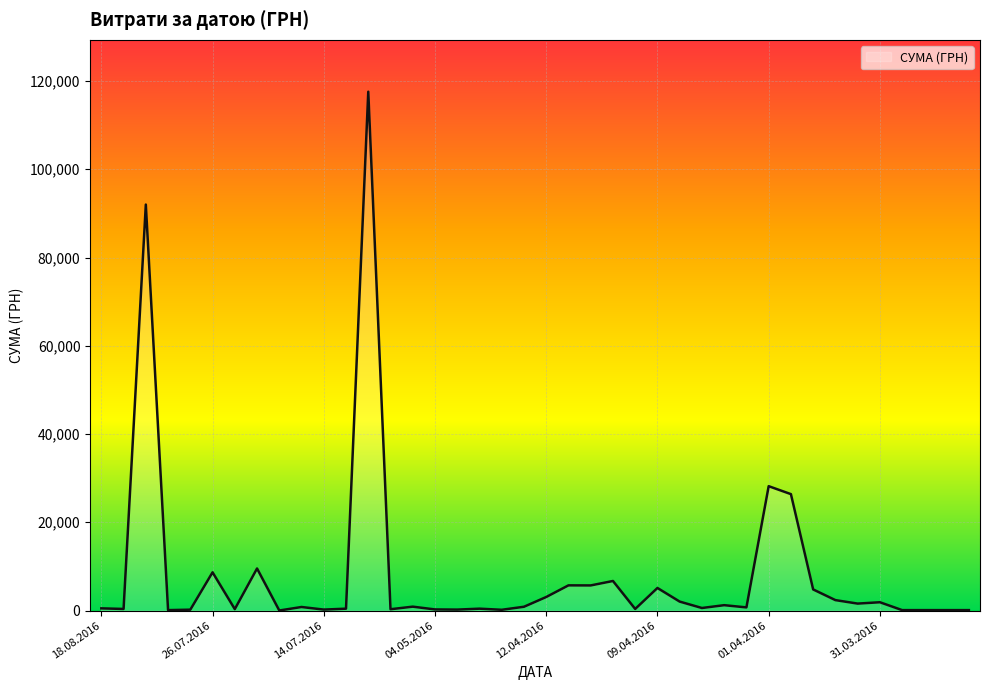

True or false: there are more than 2 points higher than both neighbors.

True